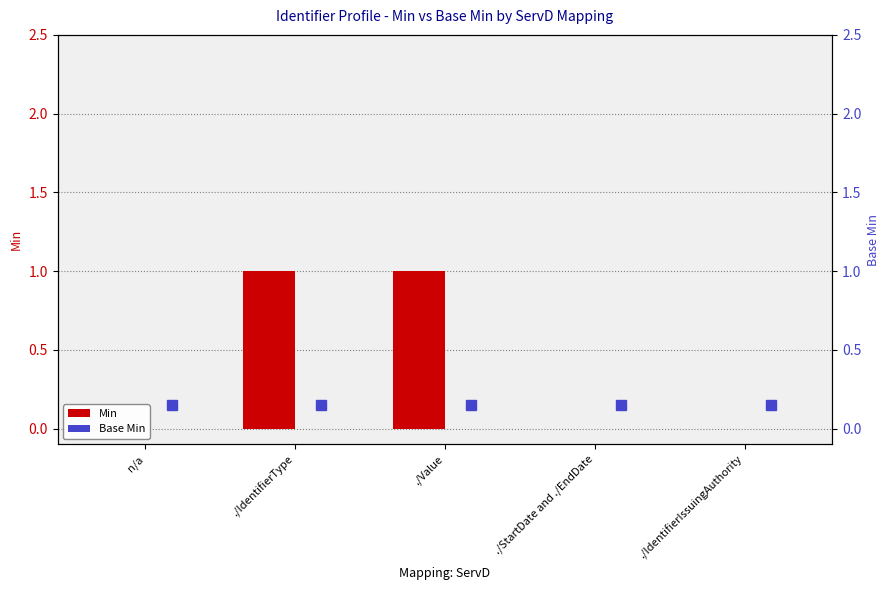

Which category has the highest value in the Base Min series?

n/a